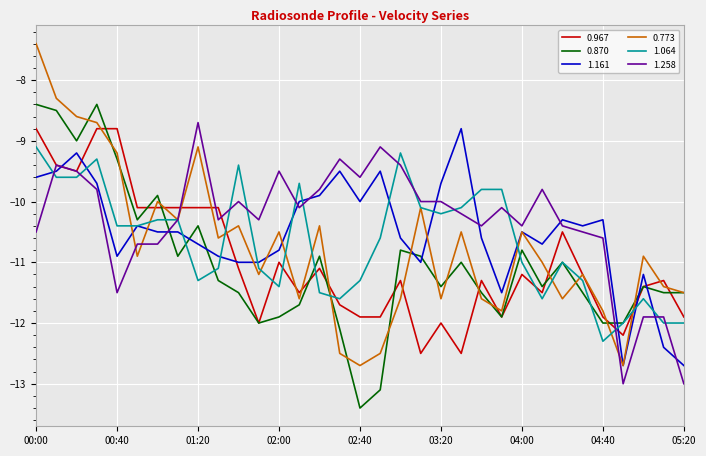

Which series has the largest range (max minus min)?

0.773